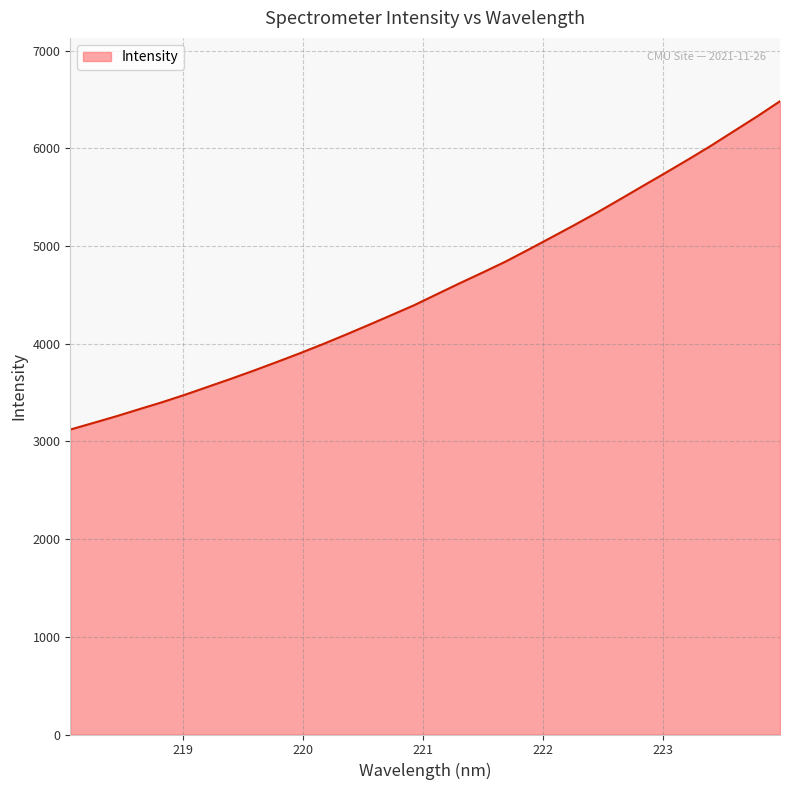

What is the difference between the second highest and minimum values?

3206.0